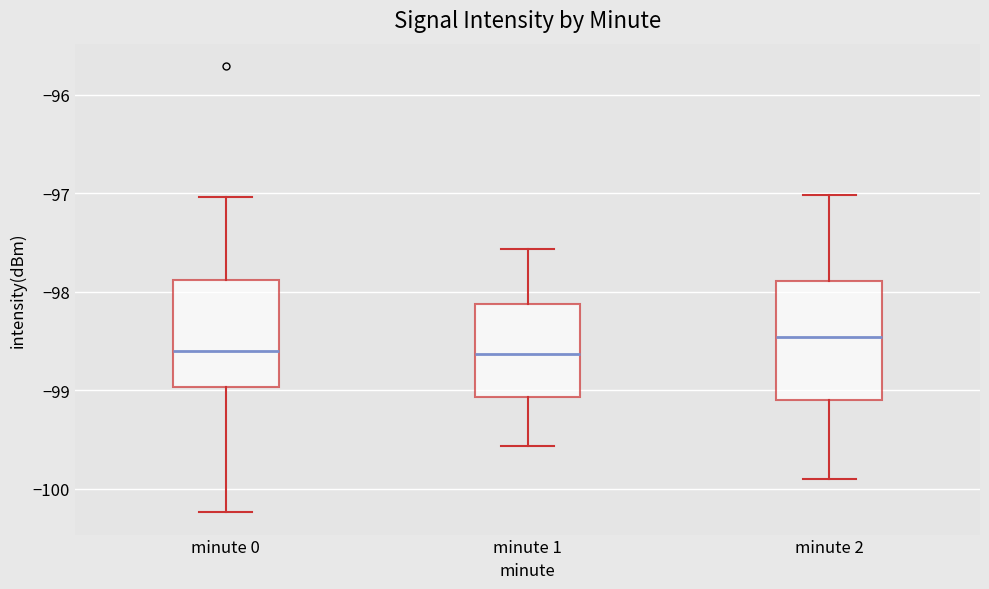

Which box is the tallest, from its lower edge to its upper edge?

minute 2